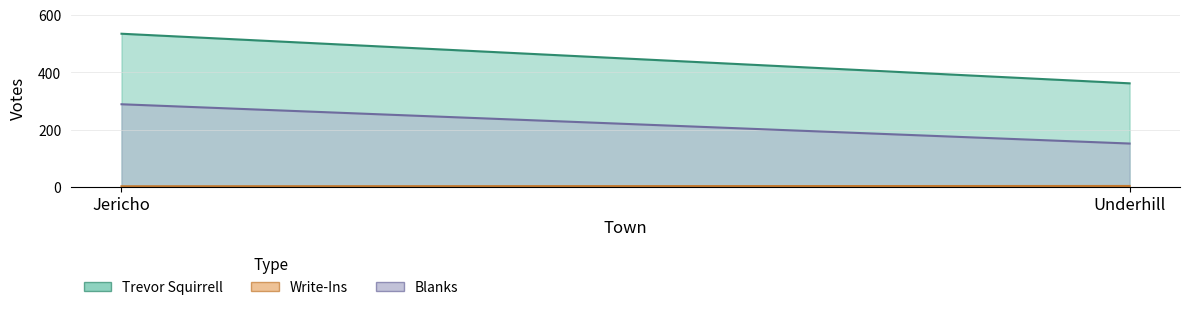

How many data points does each series have?

2